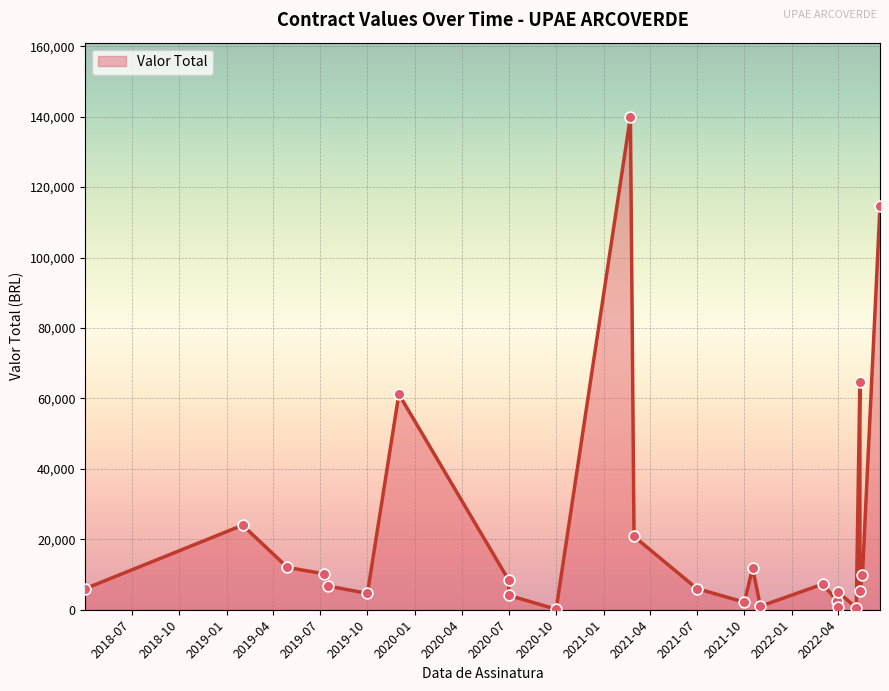

What is the change in value from 2021-03-01 to 2021-11-01?

-19820.7